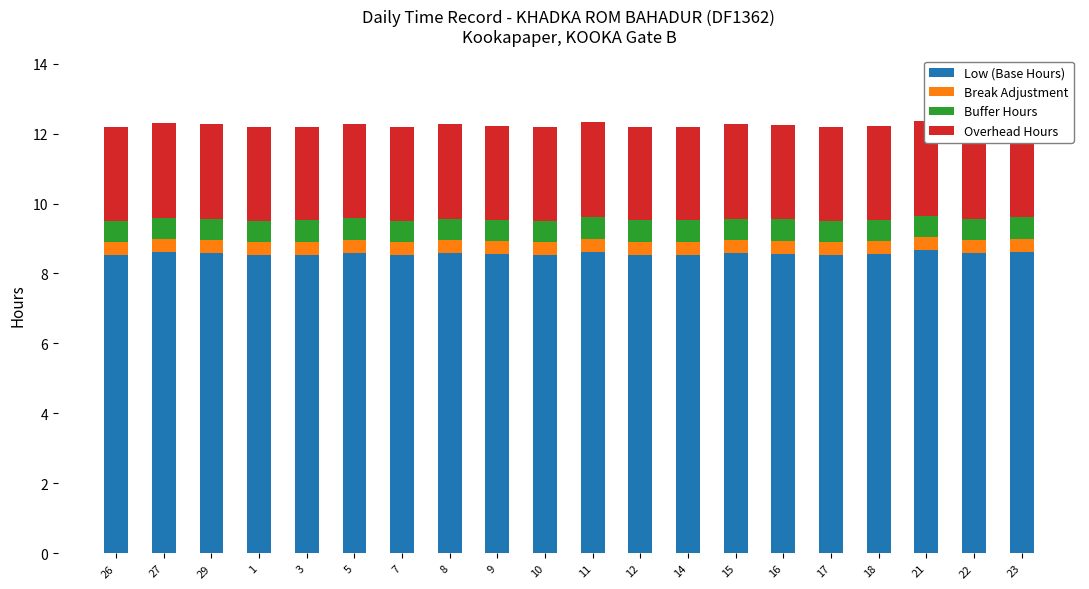

Between 8 and 17, which is larger?

8